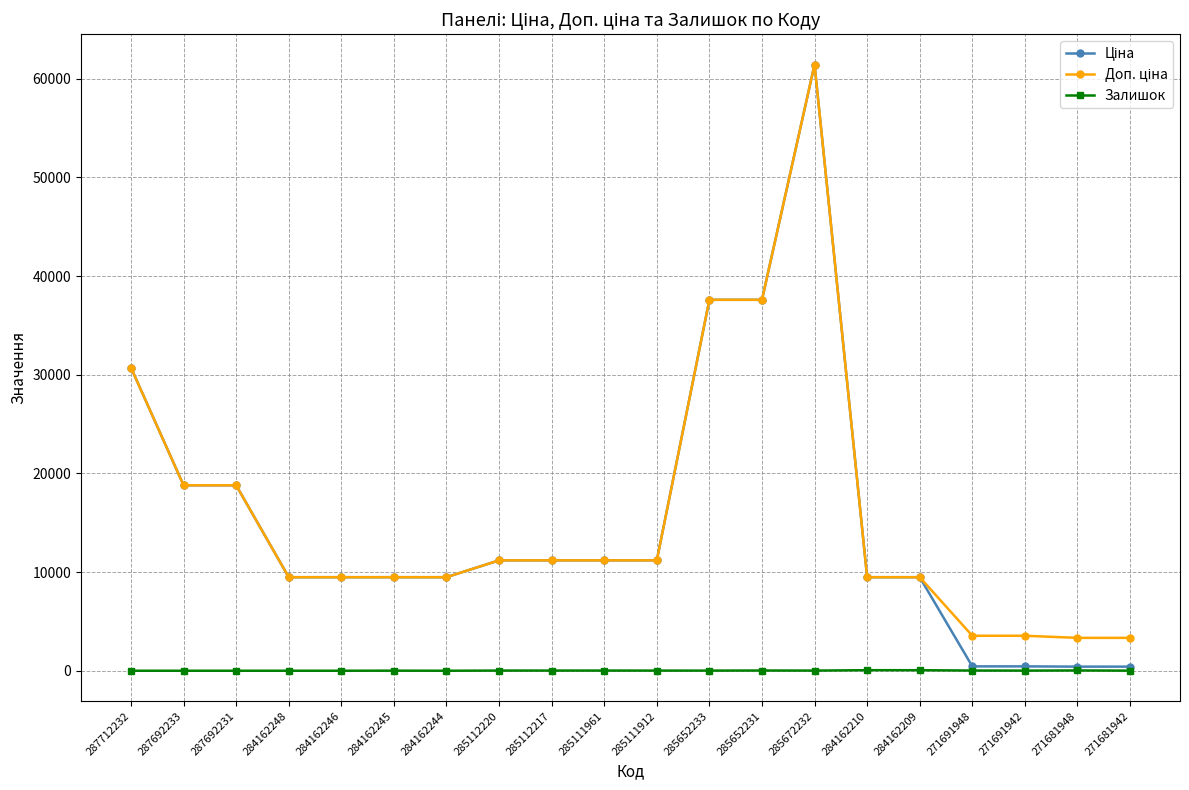

At which category is the sum across all series the highest?

285672232